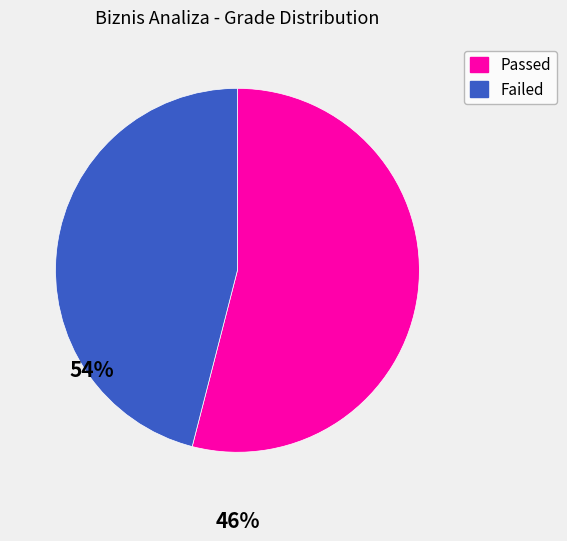

Which category has the biggest portion of the pie?

Passed